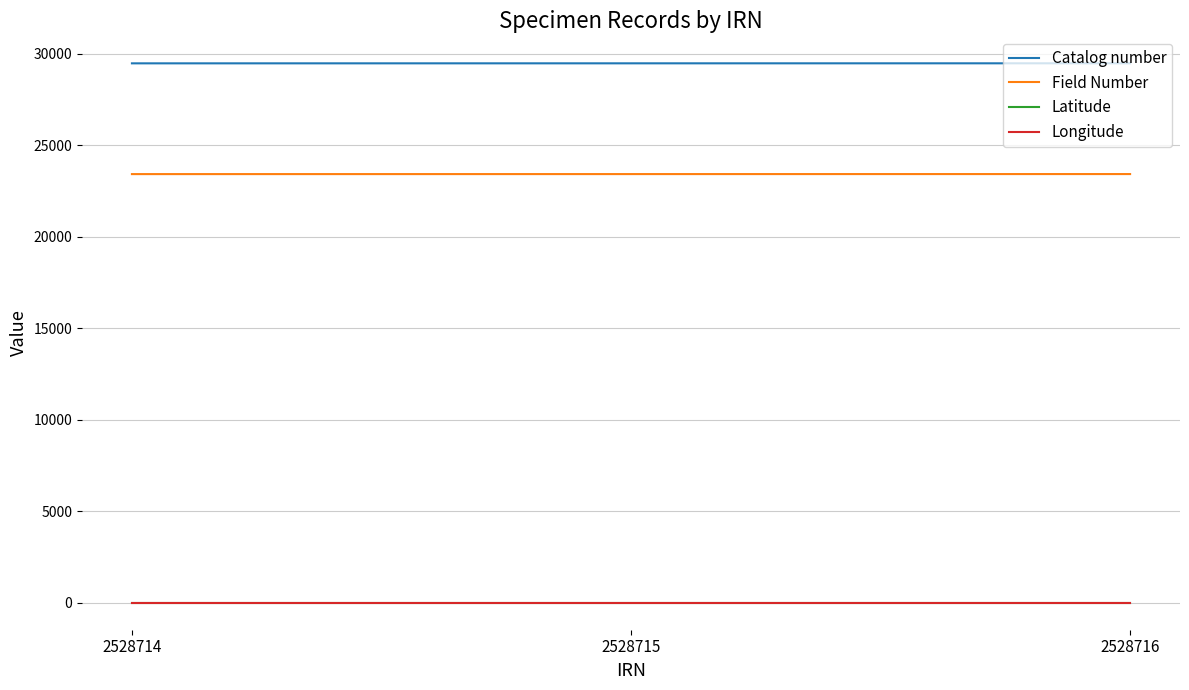

What is the total value across all series at 2528715?

52922.9